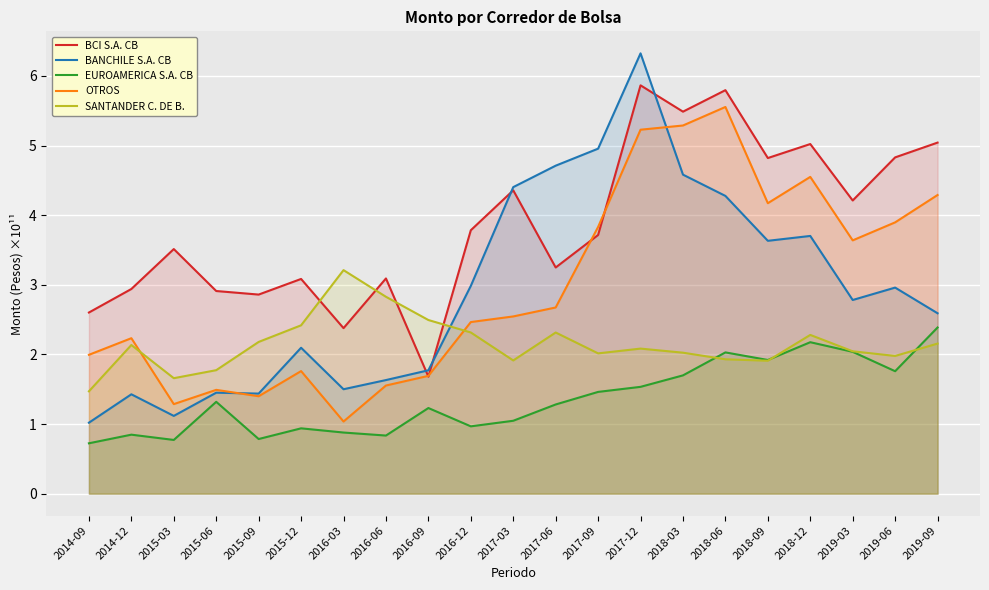

True or false: EUROAMERICA S.A. CB and OTROS cross at least once.

False